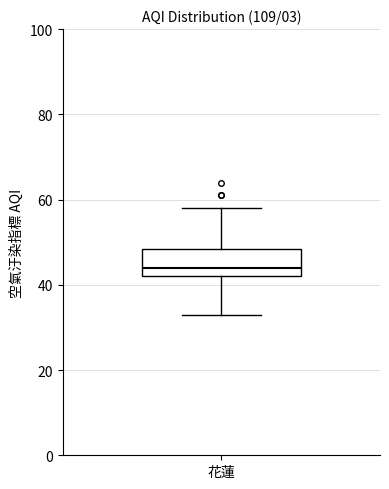

Where is the lower edge of the box for 花蓮 on the y-axis? The values are not printed on the chart, so give them approximately, as read against the axis.

42